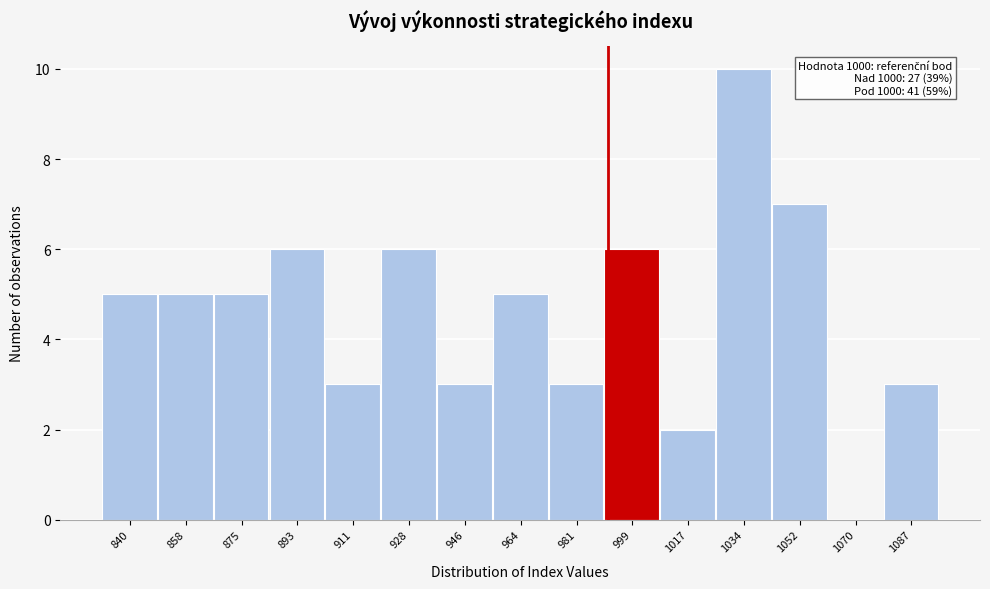

Reading left to right, extract all data points from this chart.

840=5	858=5	875=5	893=6	911=3	928=6	946=3	964=5	981=3	999=6	1017=2	1034=10	1052=7	1070=0	1087=3